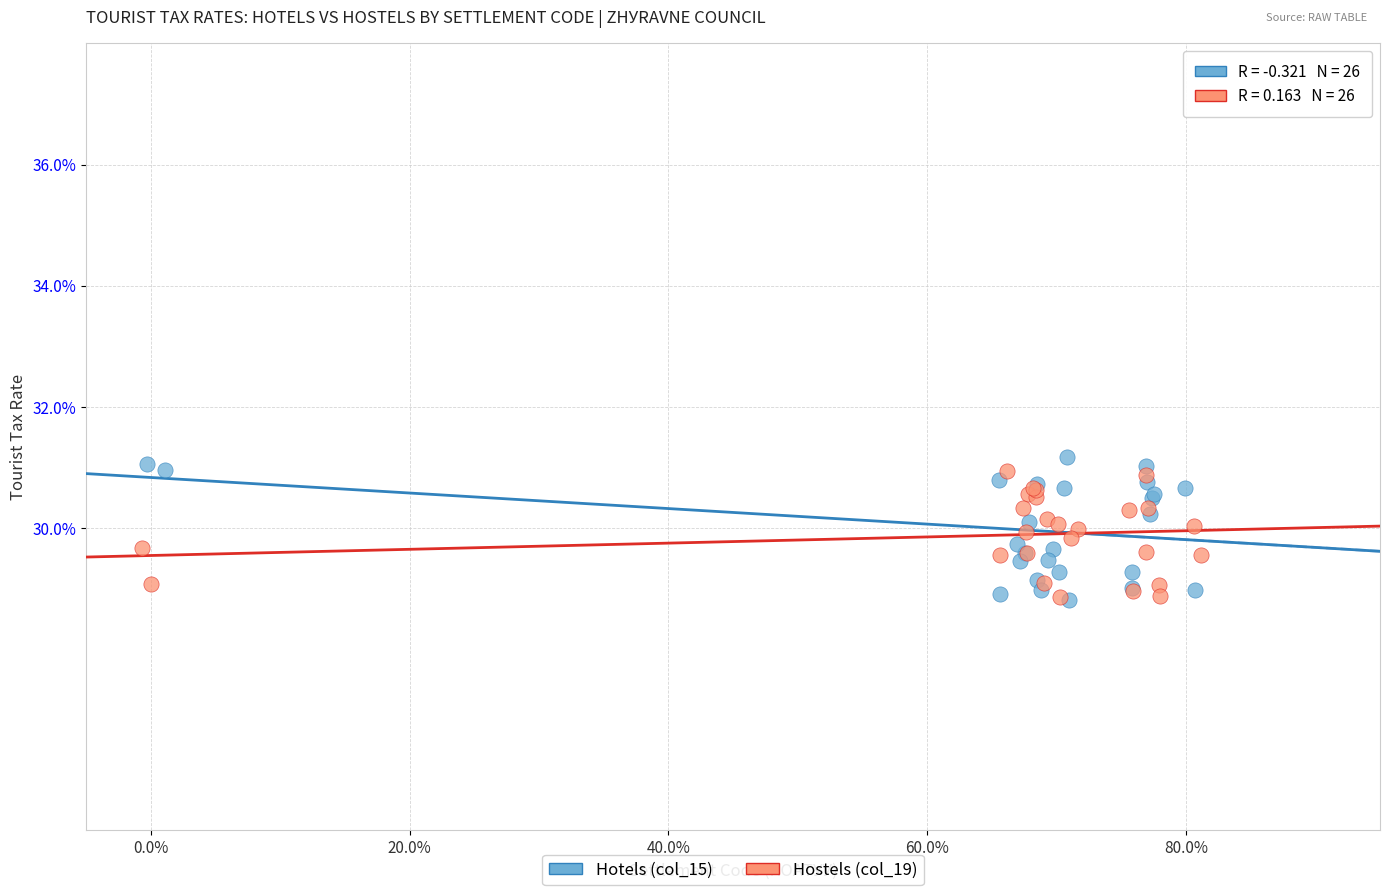

What are all the series names shown in the legend?

Hotels (col_15), Hostels (col_19)